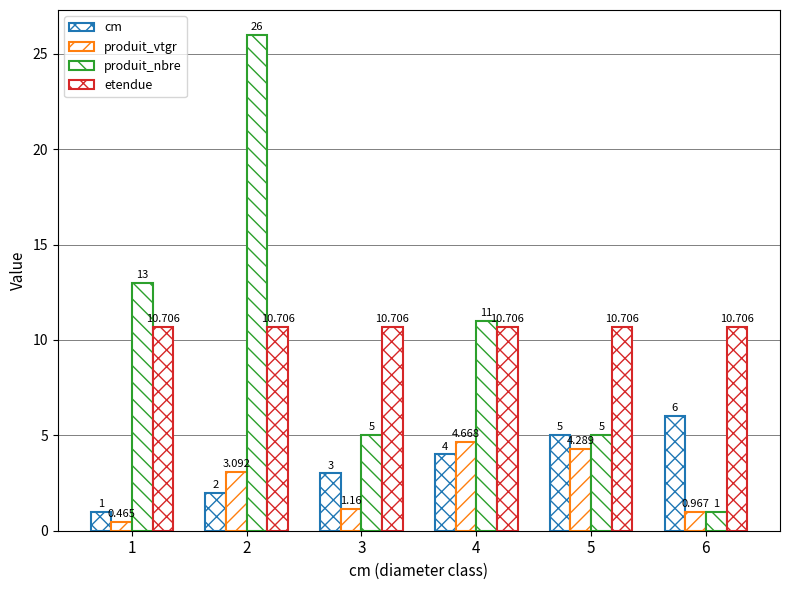

How many data points in produit_vtgr are above 3?

3